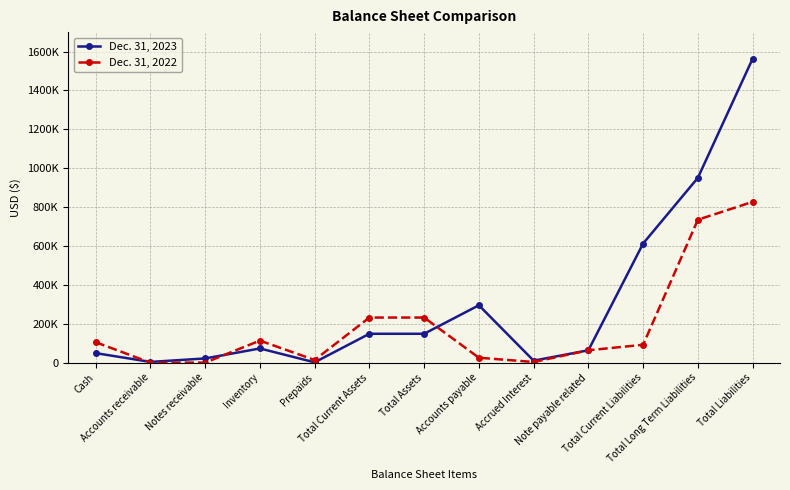

Which category has the lowest value in the Dec. 31, 2022 series?

Accounts receivable